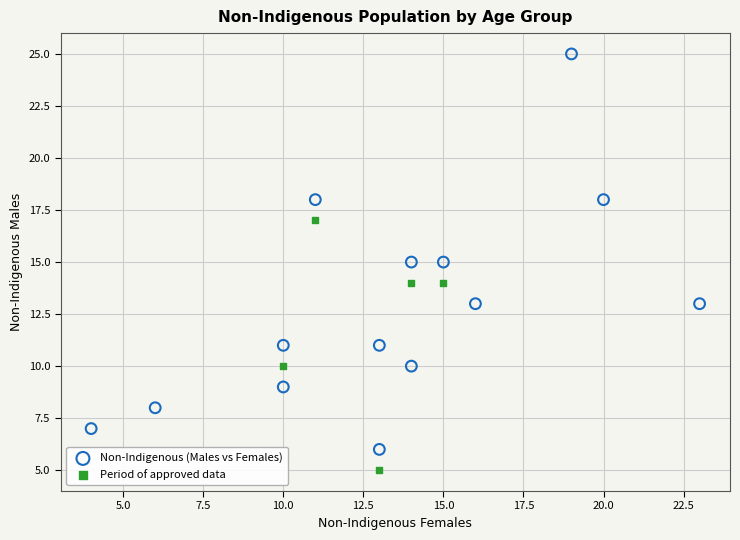

Which series reaches the minimum Y coordinate?

Period of approved data